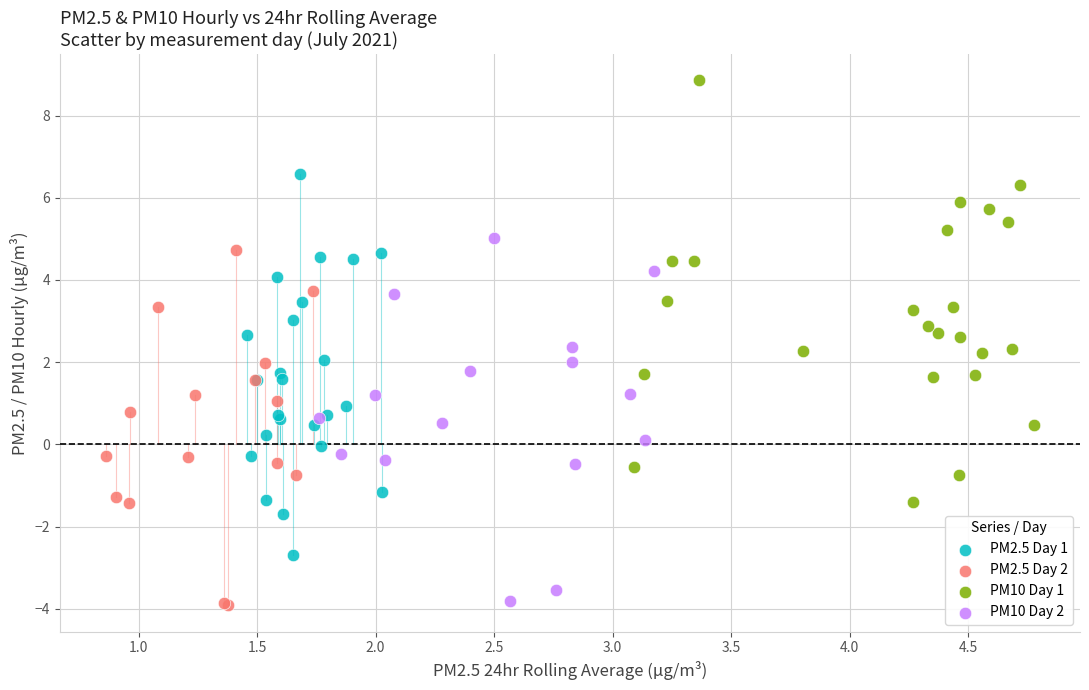

Which series has the widest spread of Y values?

PM10 Day 1